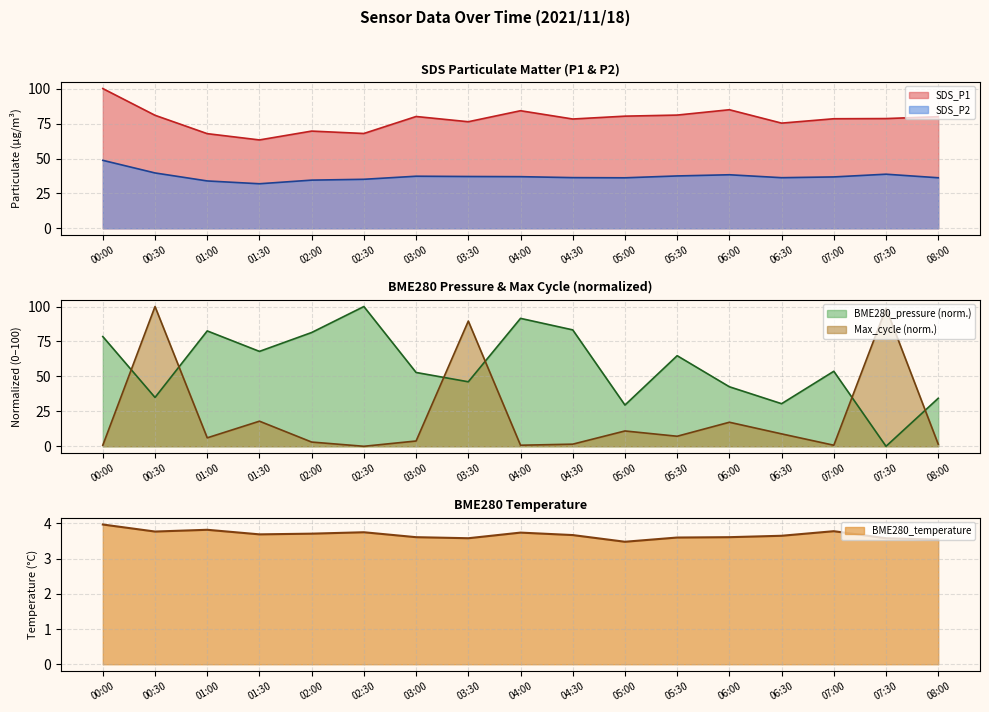

What is the sum of all SDS_P2 values?

632.3